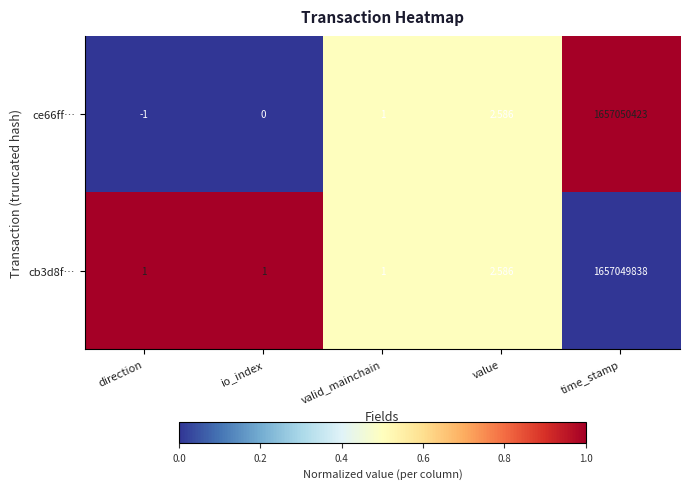

Is the value of cb3d8f… at io_index greater than the value of ce66ff… at direction?

Yes